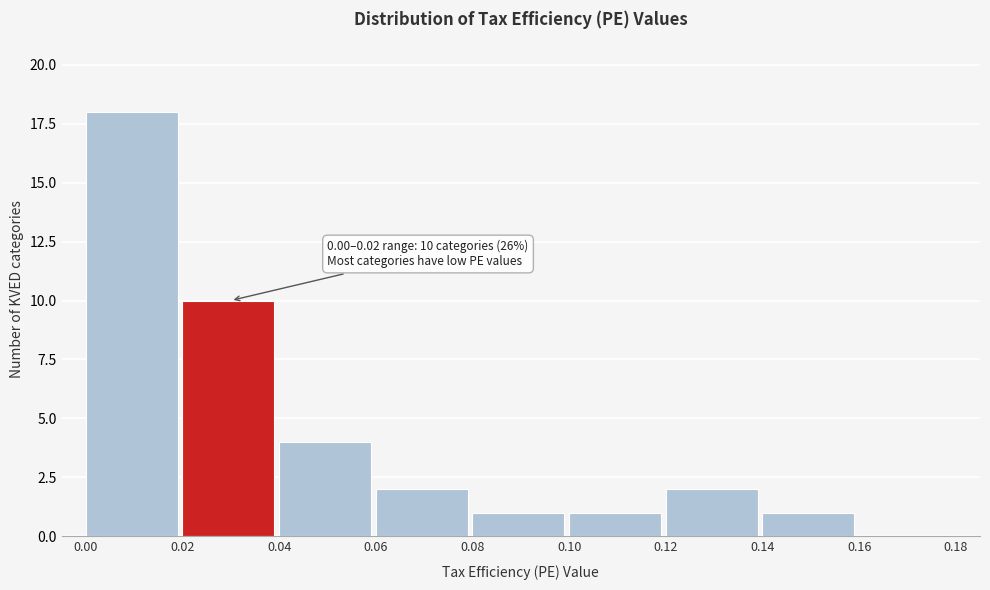

Which range on the x-axis has the tallest bar?

0.00 to 0.02